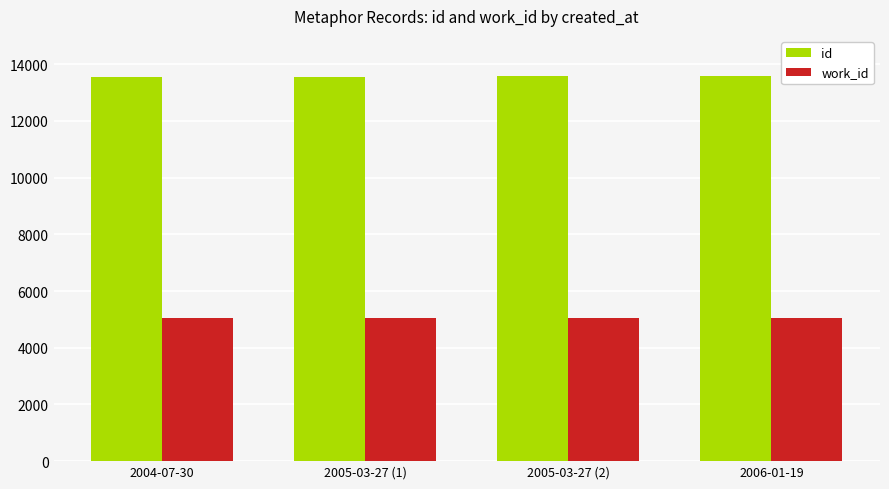

The value of id at 2006-01-19 is 13571. True or false?

True